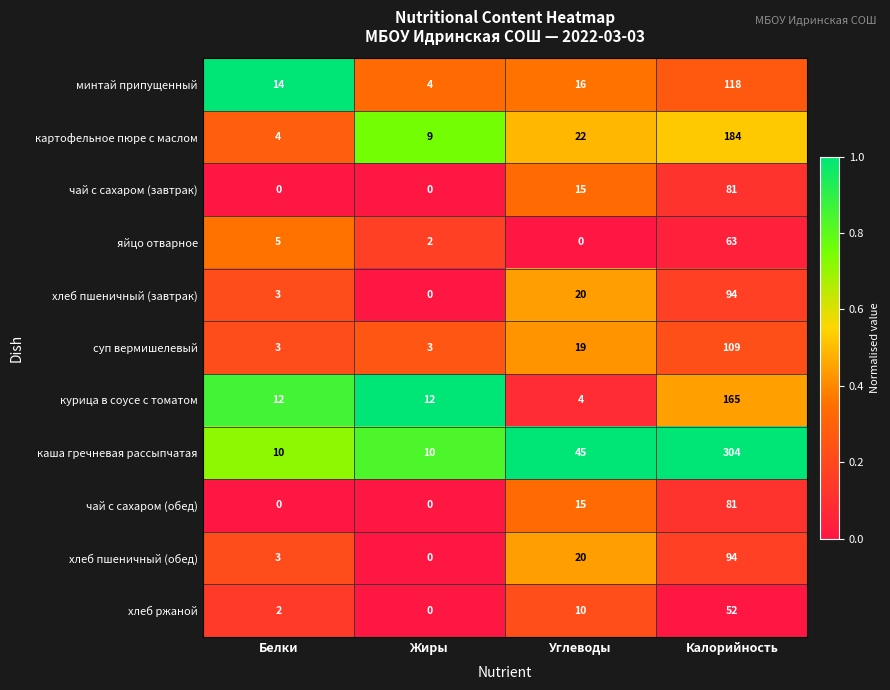

What is the maximum value for минтай припущенный?

118